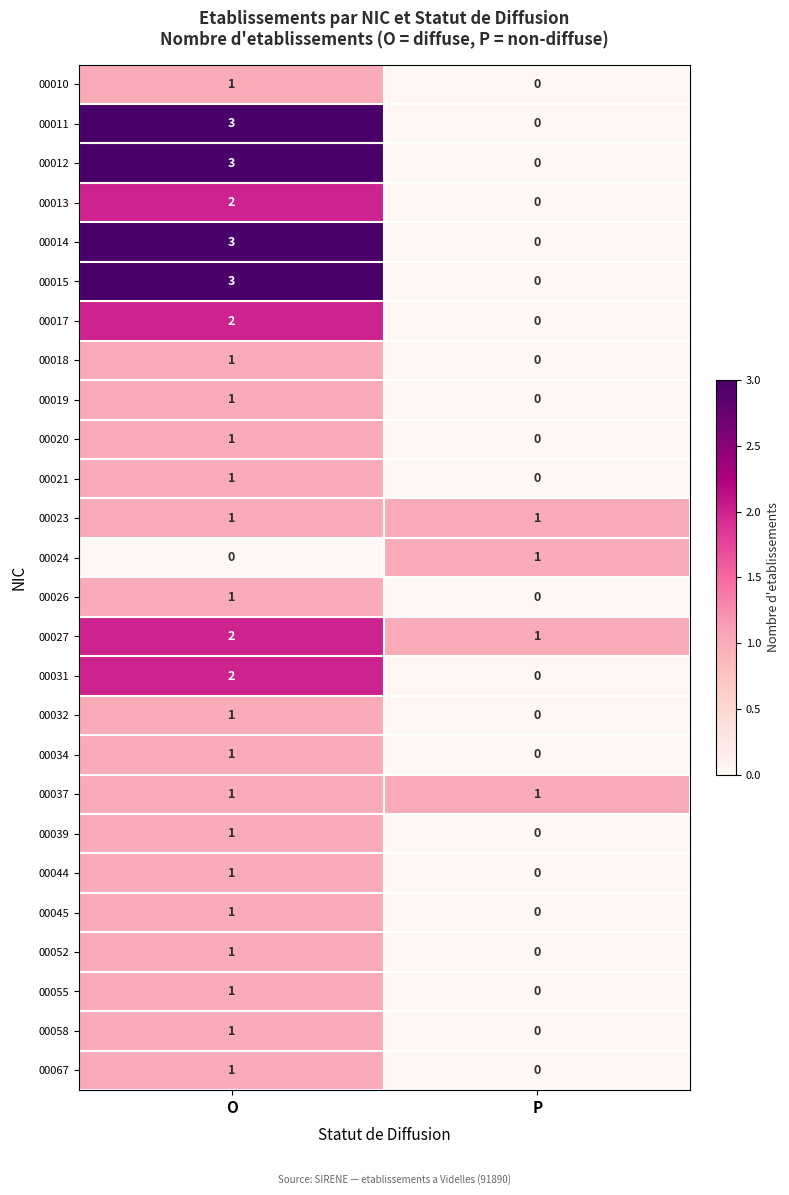

Is it true that 00014 equals -2 at P?

False